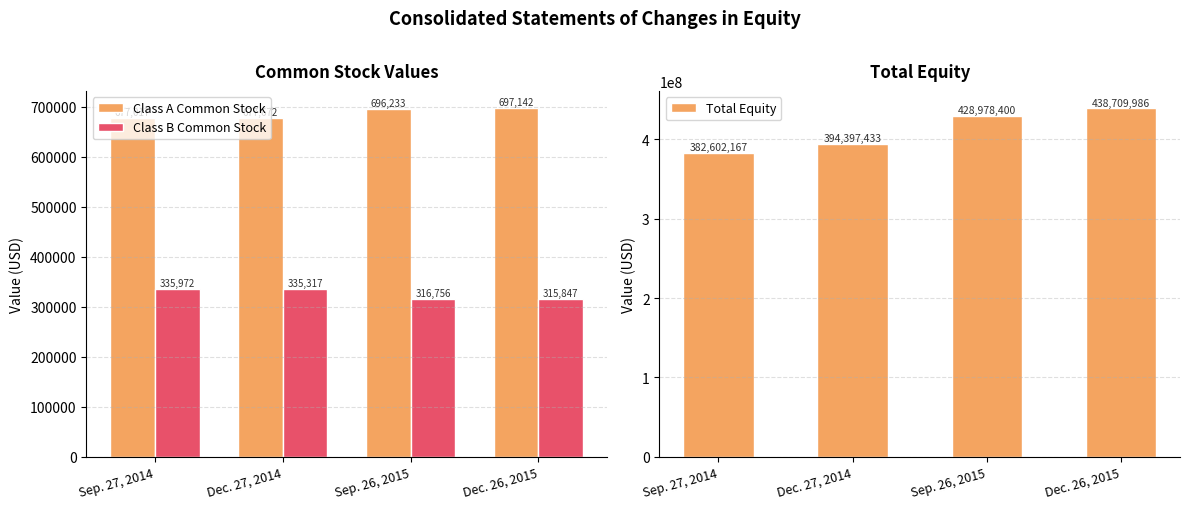

Rank the series by their maximum value, from highest to lowest.

Total Equity, Class A Common Stock, Class B Common Stock